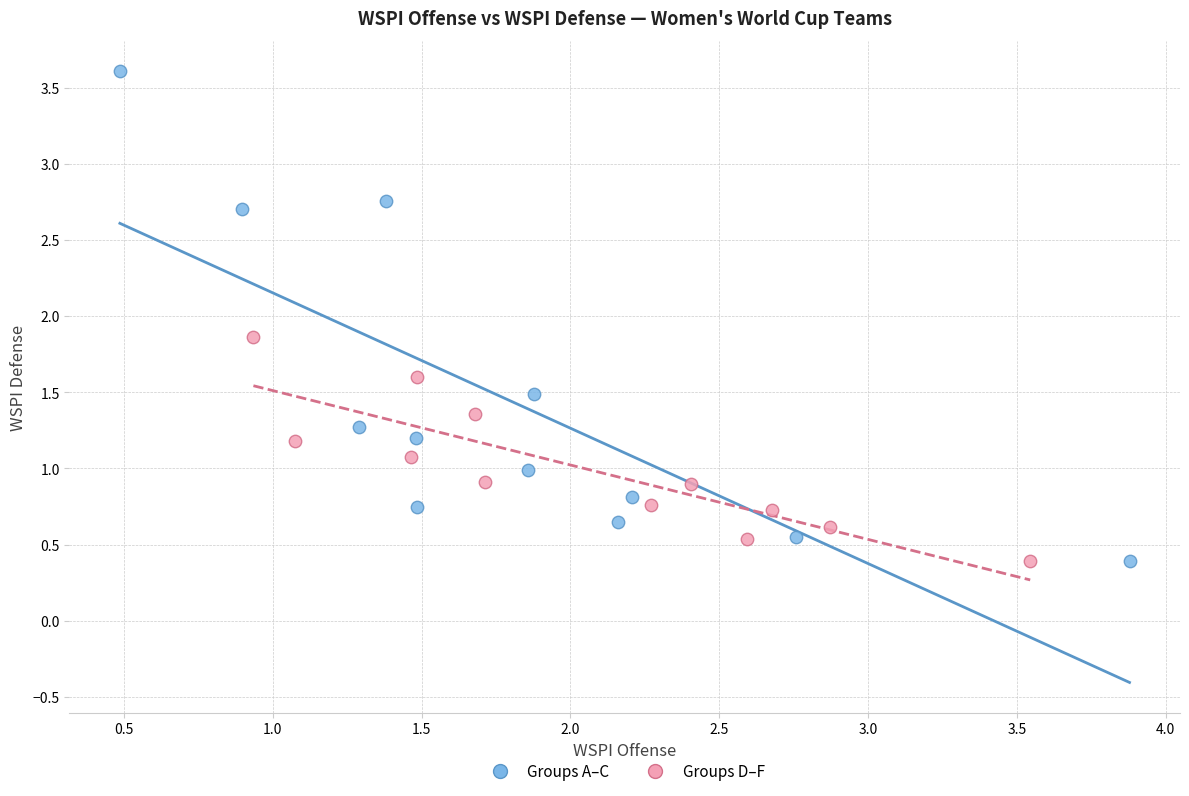

Which series has the largest Y range (max minus min)?

Groups A–C